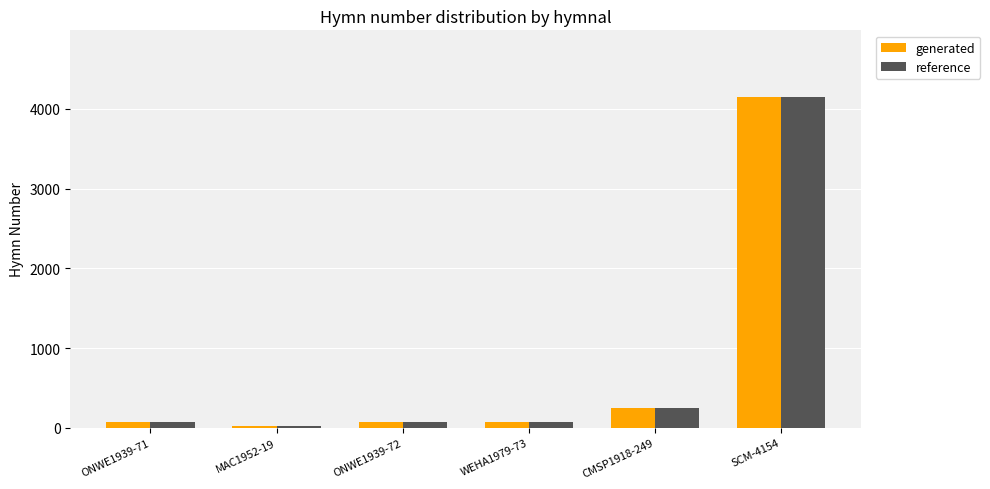

Is the value of reference at ONWE1939-72 greater than the value of generated at CMSP1918-249?

No